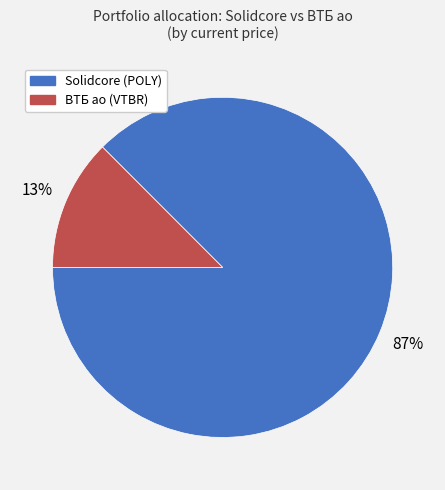

Between Solidcore (POLY) and ВТБ ао (VTBR), which is larger?

Solidcore (POLY)